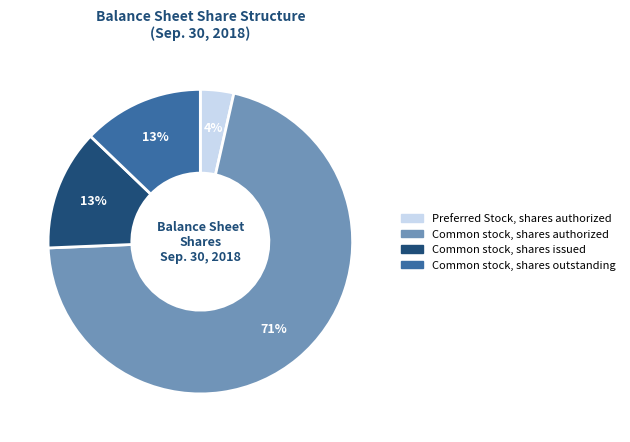

Count the number of slices in the pie.

4